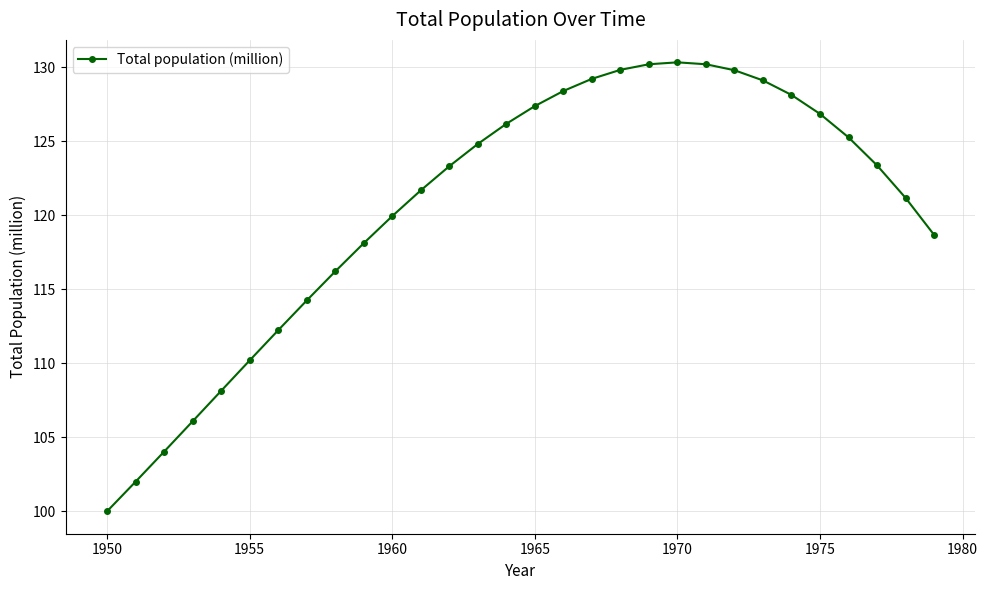

What is the maximum value shown in the chart?

130.3